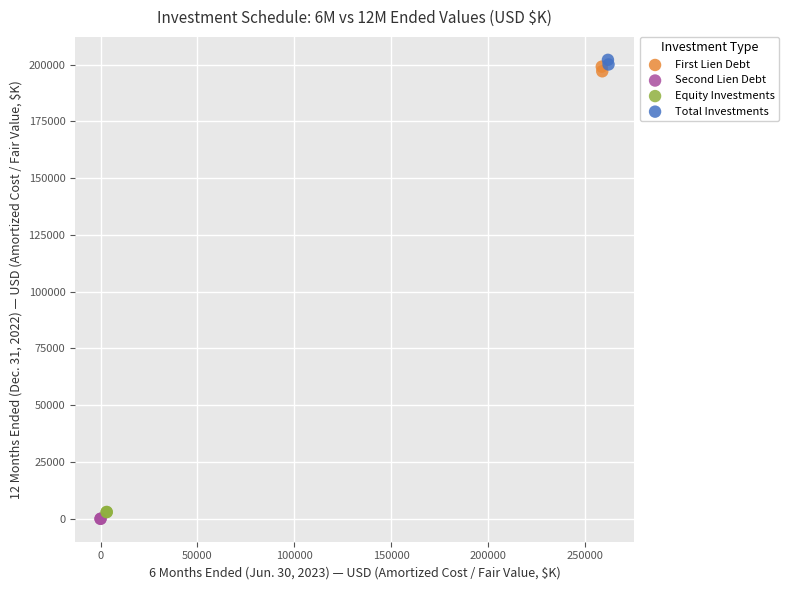

What are all the series names shown in the legend?

First Lien Debt, Second Lien Debt, Equity Investments, Total Investments